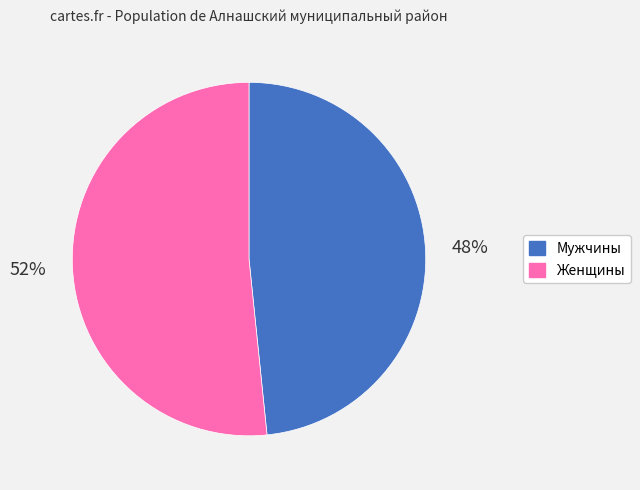

Which category has the smallest portion of the pie?

Мужчины